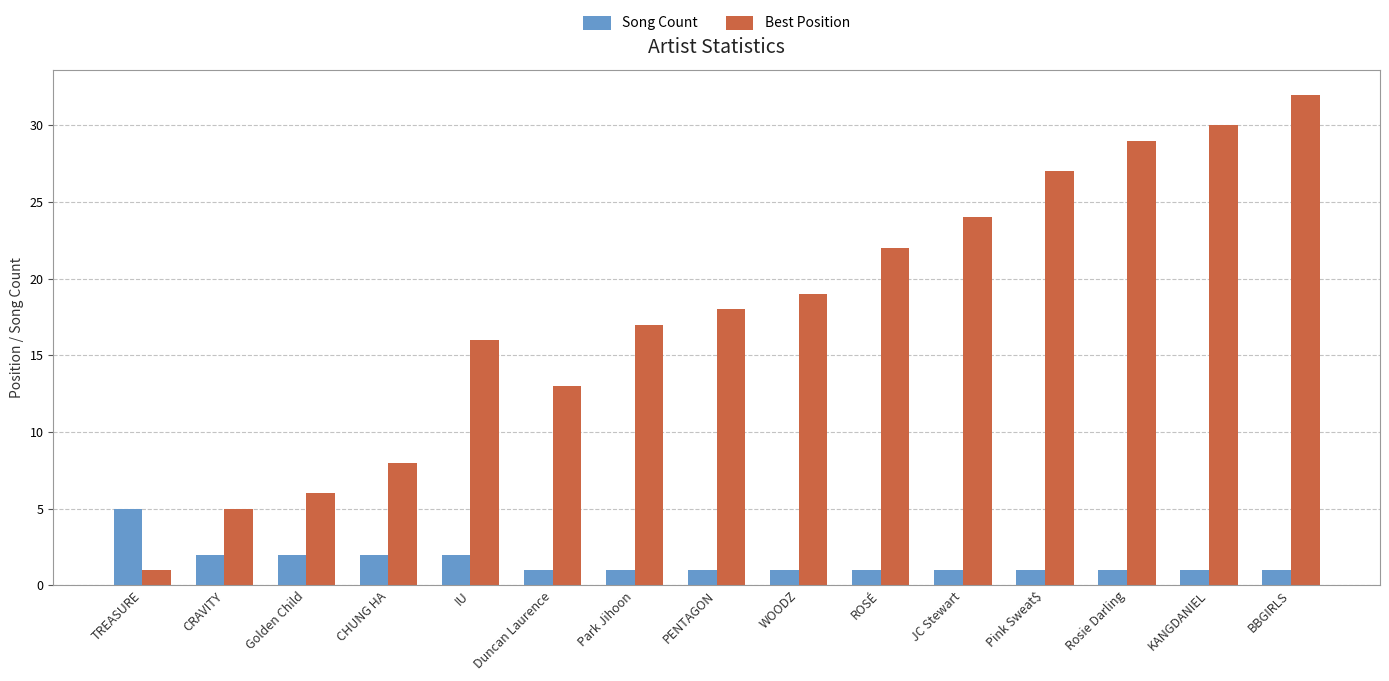

Rank the series by their maximum value, from lowest to highest.

Song Count, Best Position